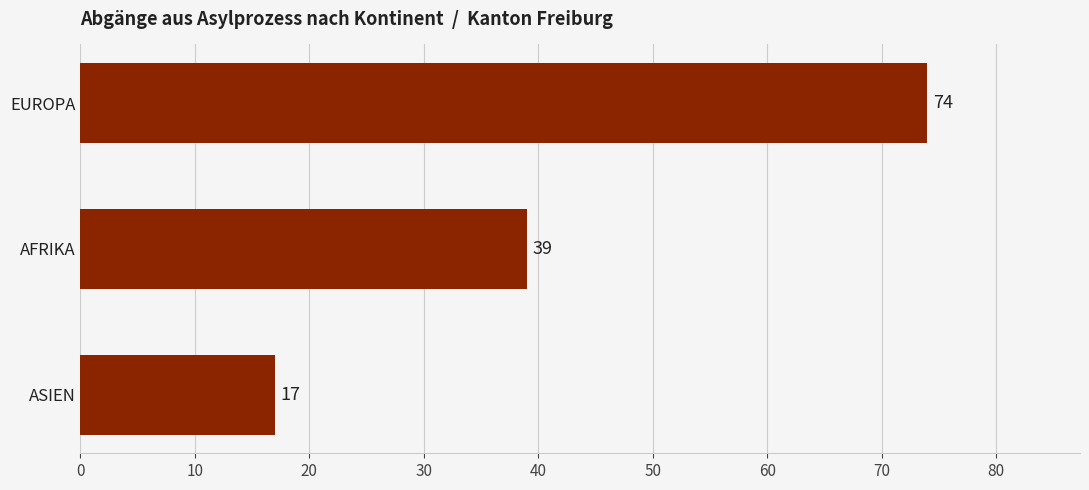

What is the difference between the maximum and second lowest values?

35